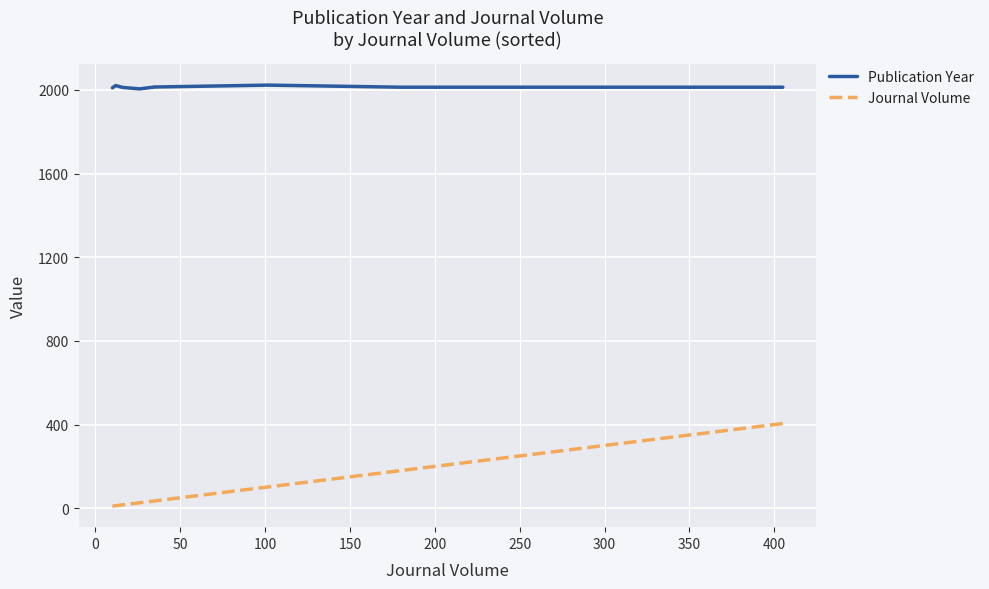

How many lines are shown in the chart?

2